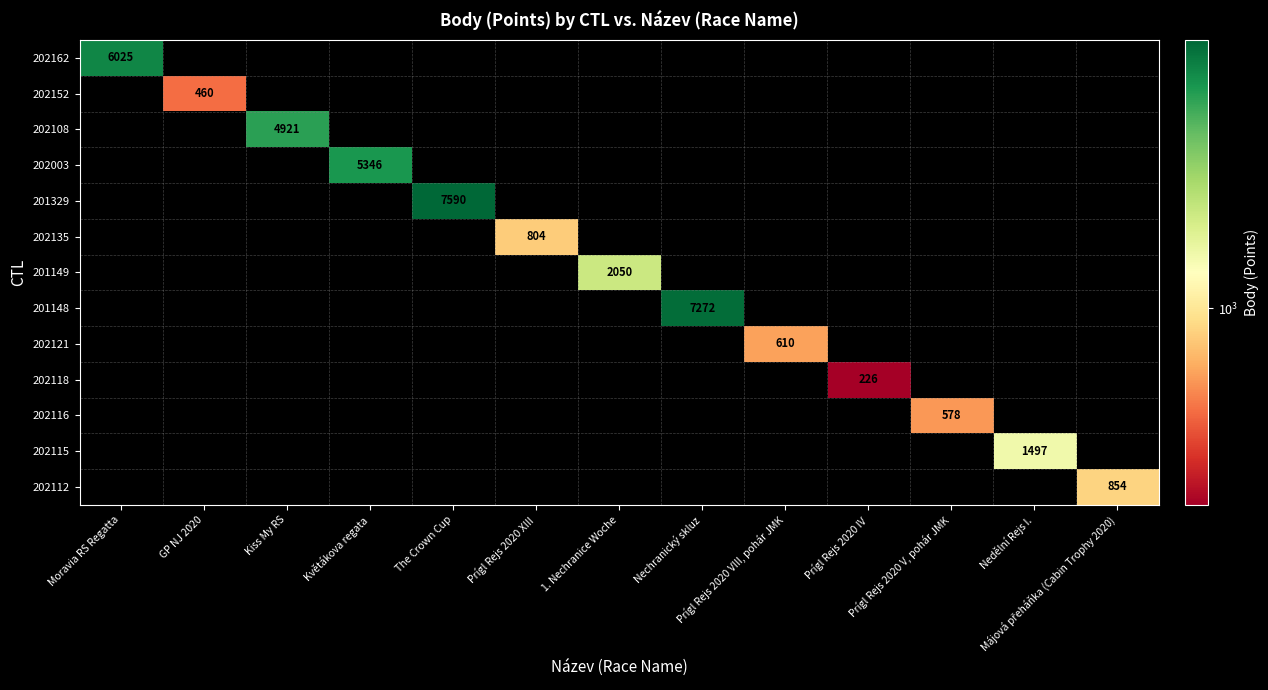

Count the number of categories in the chart.

13